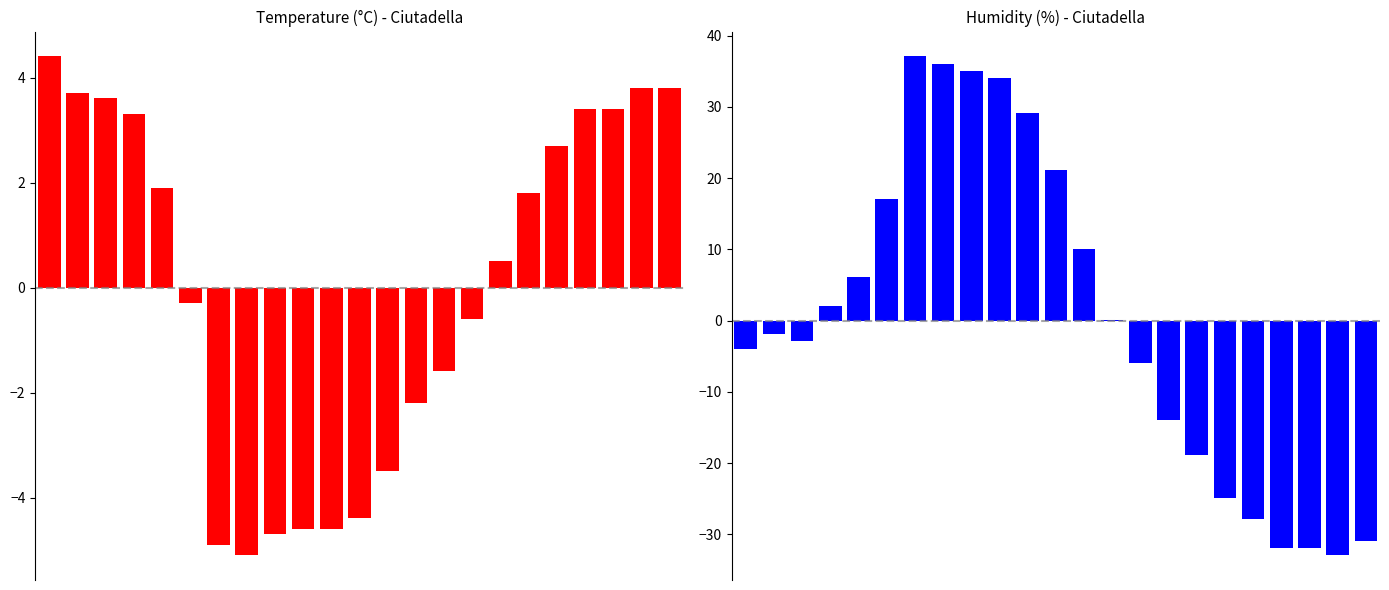

At which category is the sum across all series the highest?

6